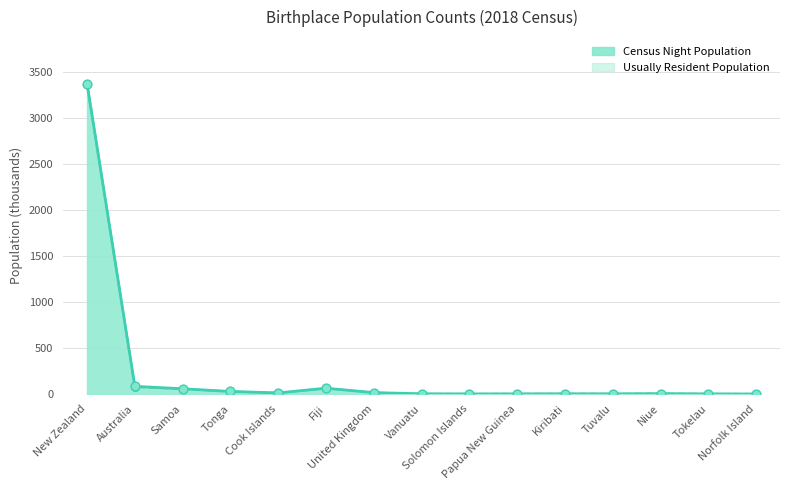

What are all the series names shown in the legend?

Census Night Population, Usually Resident Population